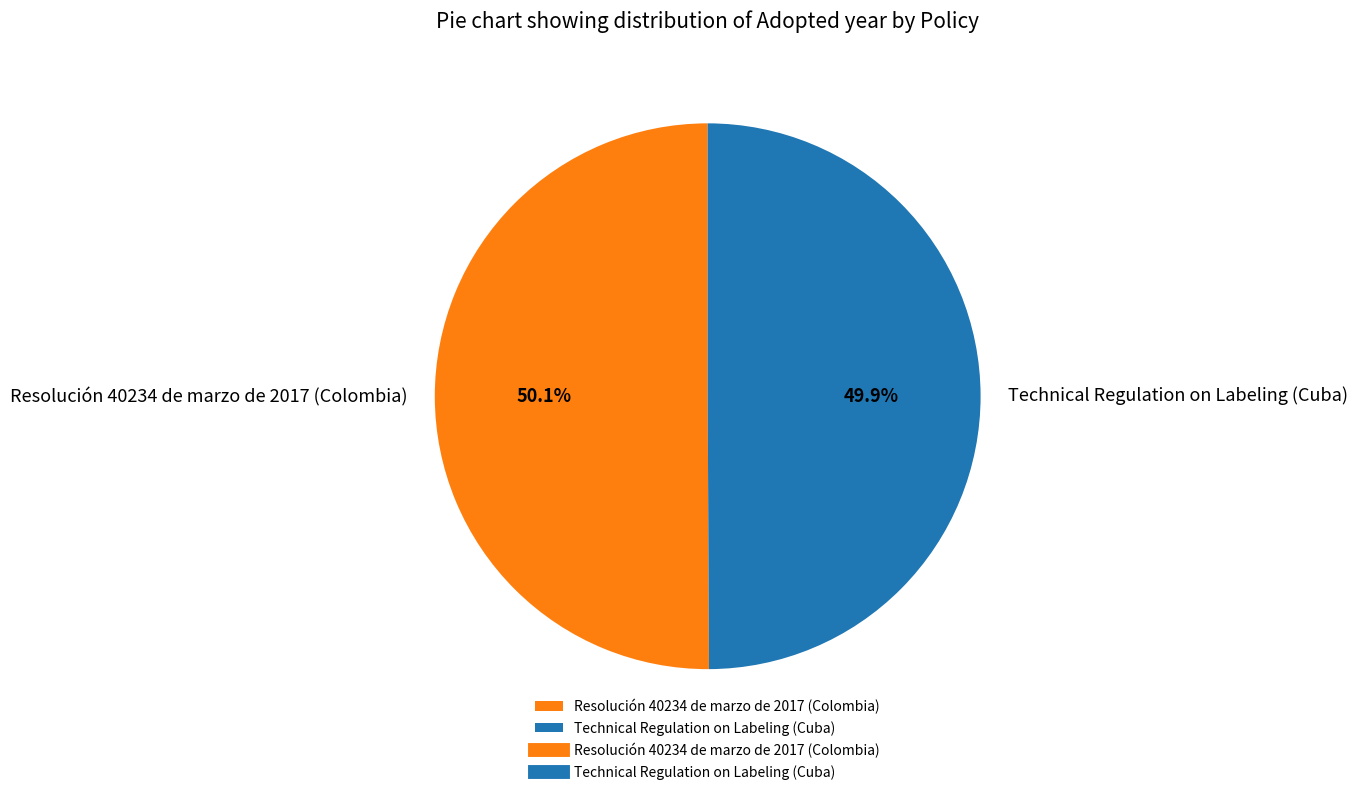

What is the ratio of the value at Resolución 40234 de marzo de 2017 (Colombia) to the value at Technical Regulation on Labeling (Cuba)?

1.0